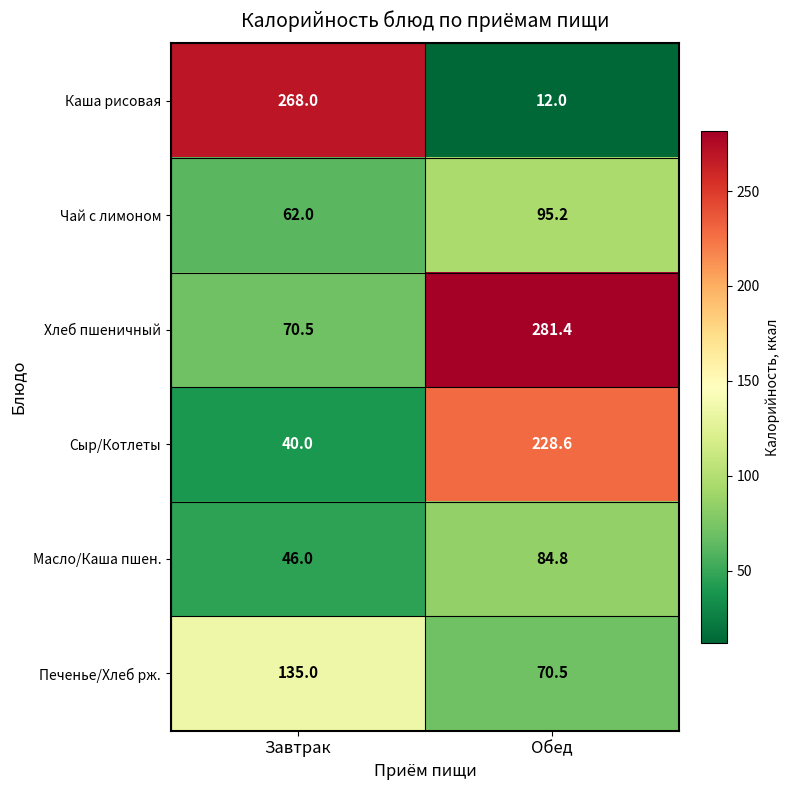

How many data points does each series have?

2